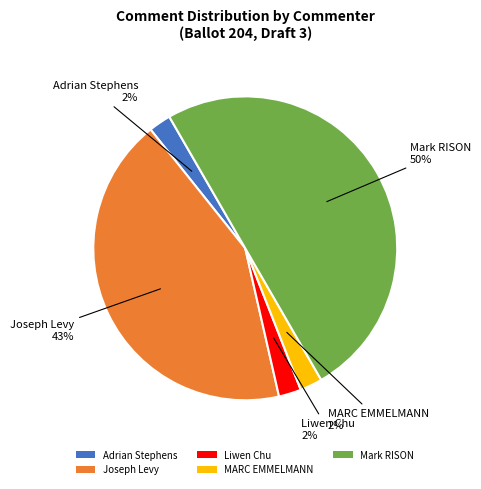

True or false: Liwen Chu accounts for 2% of the total.

True